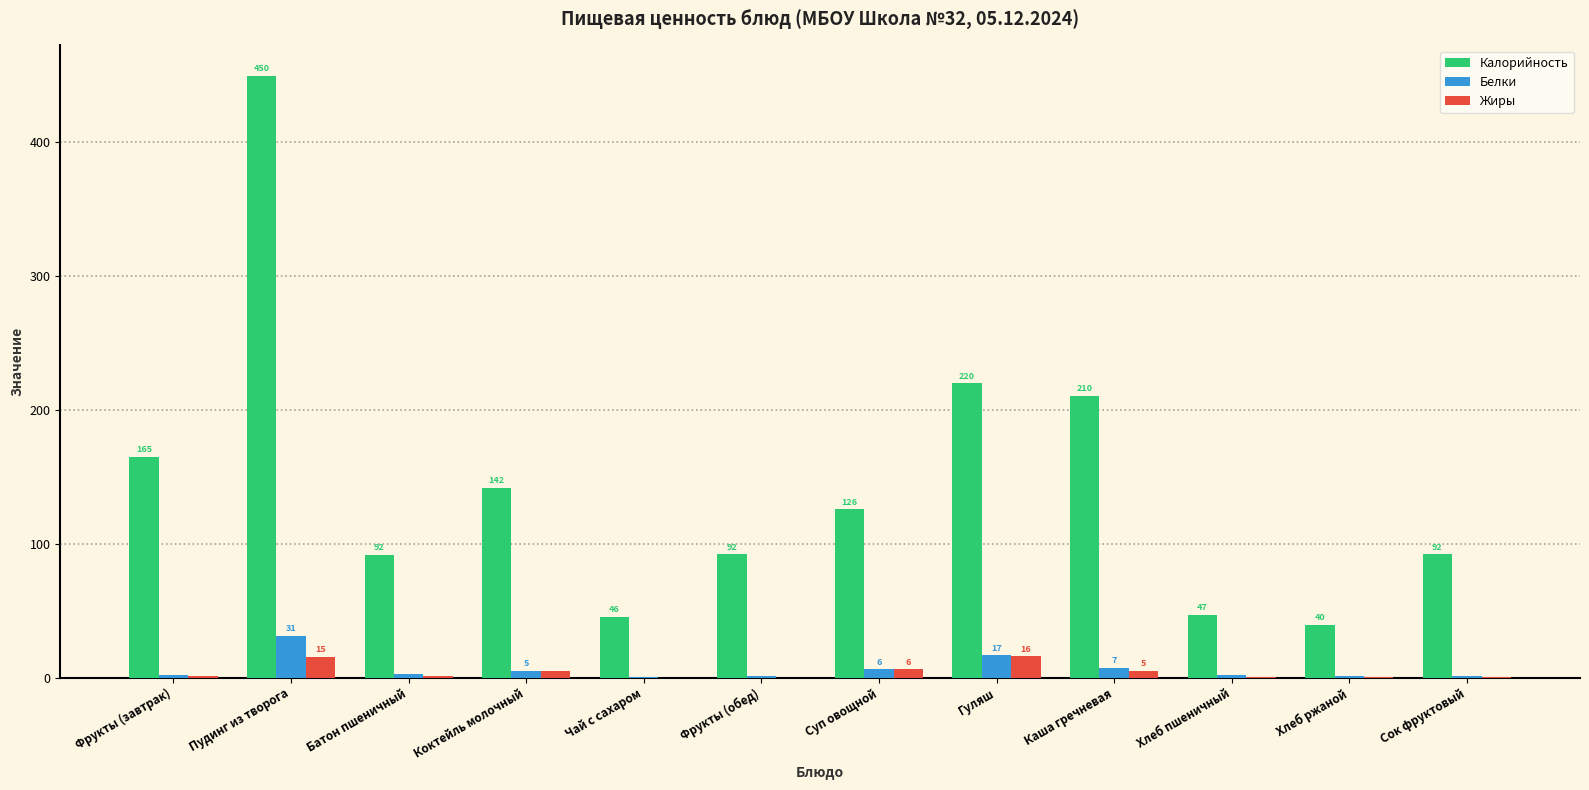

How many distinct data groups are displayed?

3